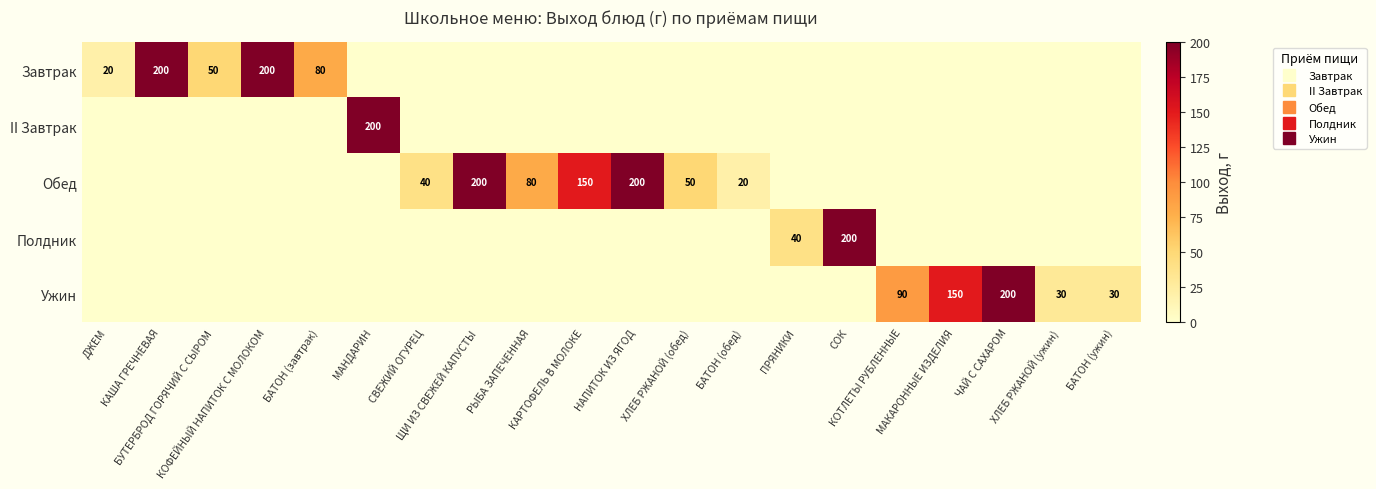

Which series has the largest total across all categories?

Обед